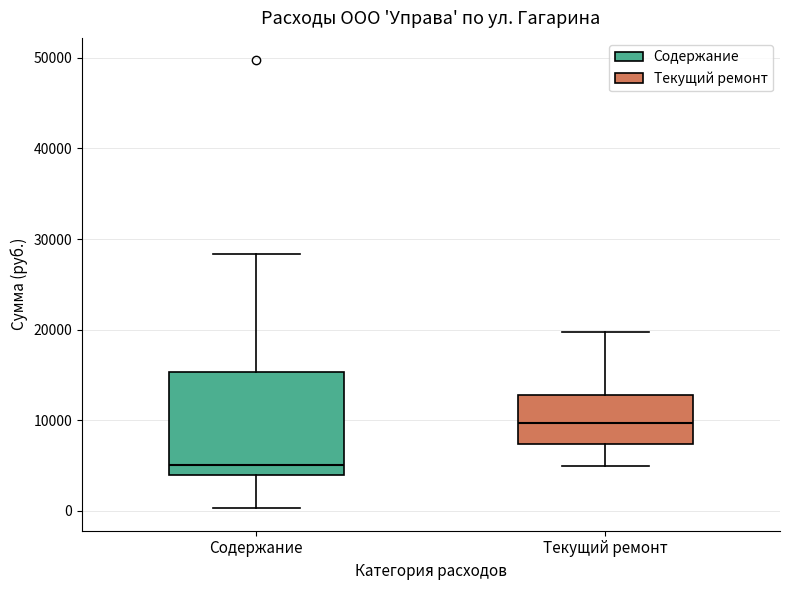

Reading left to right, transcribe this box plot: for each box, give where its median line is, the range the box spans, and where its two whiskers end, as read against the y-axis. The values are not printed on the chart, so give them approximately, as read against the axis.

Содержание: median 5000, box 4000 to 15000, whiskers 0 to 28000
Текущий ремонт: median 10000, box 7000 to 13000, whiskers 5000 to 20000